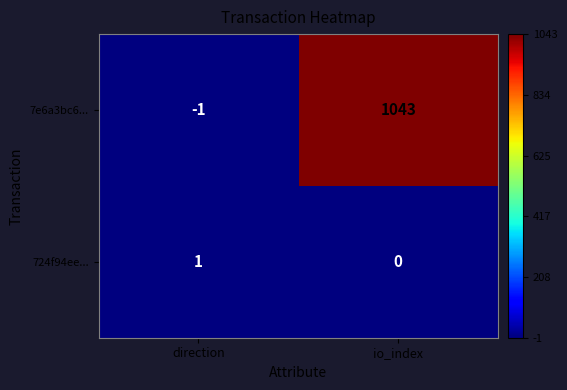

Which series has the largest range (max minus min)?

7e6a3bc6...